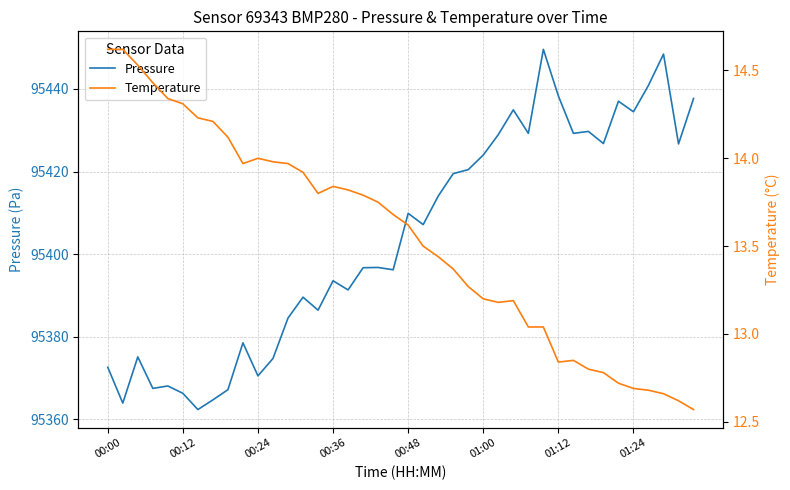

What is the total value across all series at 17?

95410.5